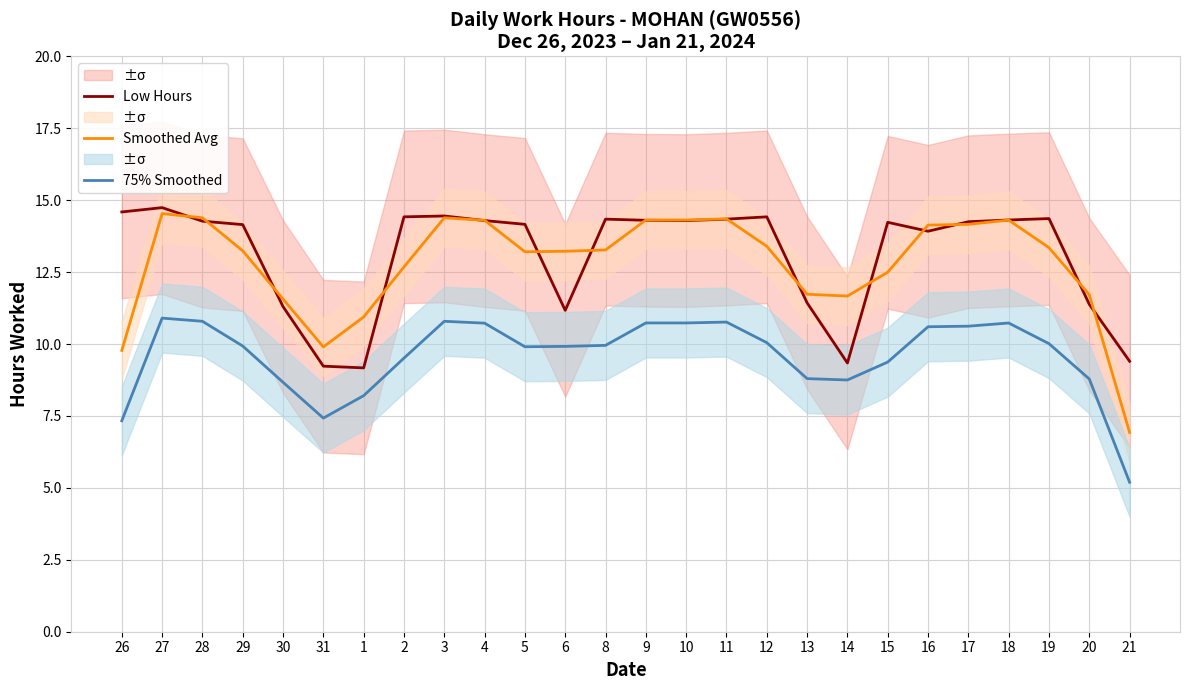

True or false: Low Hours has more than 2 interior local peaks.

True